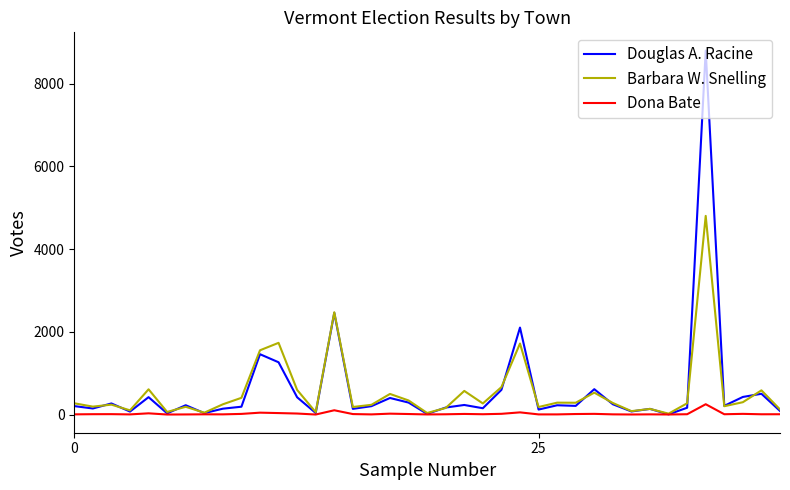

Rank the series by their maximum value, from highest to lowest.

Douglas A. Racine, Barbara W. Snelling, Dona Bate